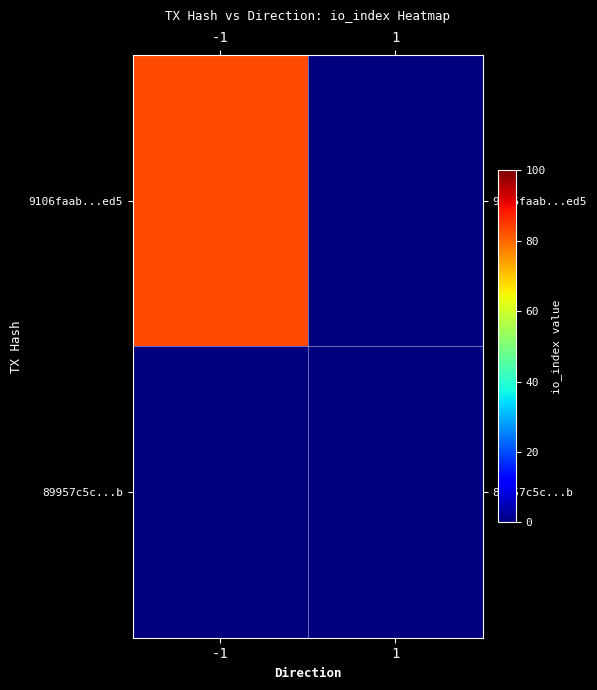

Reading right to left, list all the values displayed in this chart.

9106faab...ed5: 1=0	-1=83
89957c5c...b: 1=0	-1=0